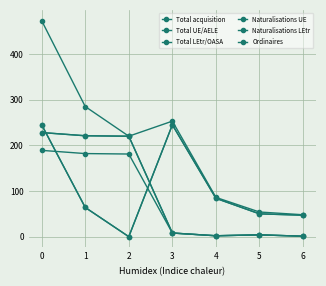

Which series has the largest total across all categories?

Total acquisition